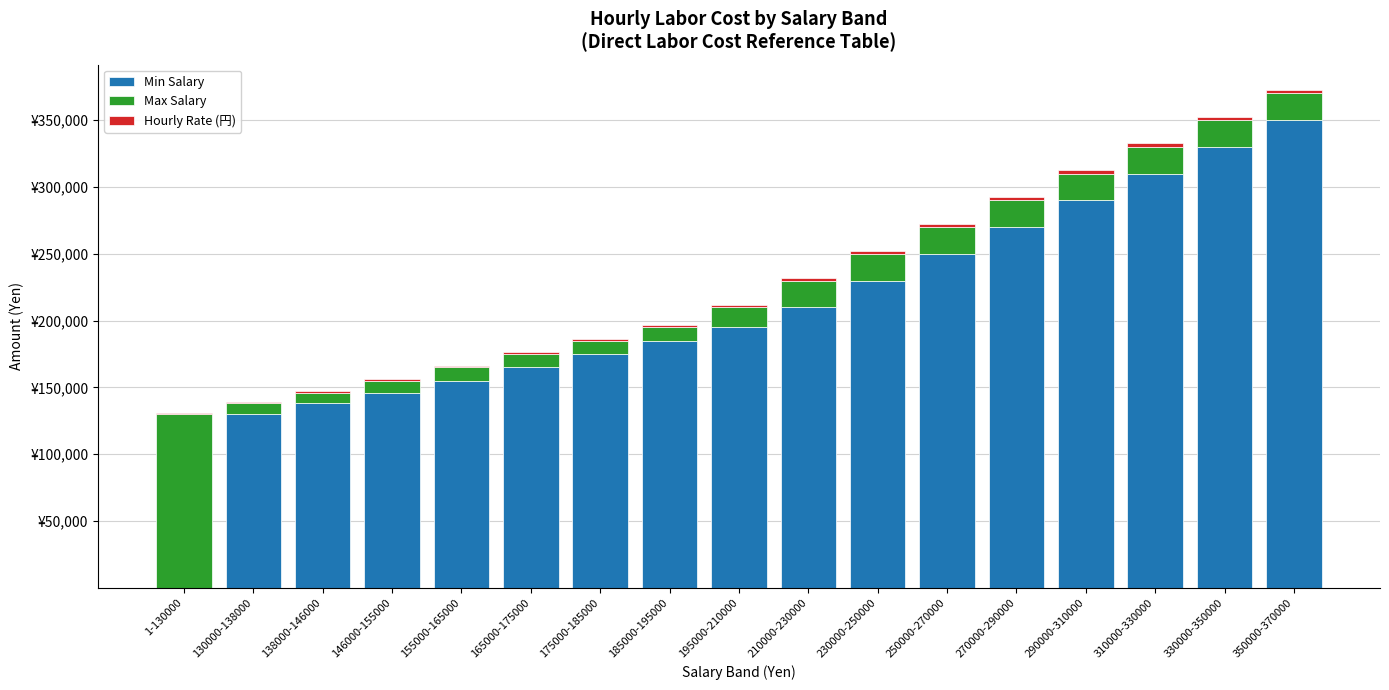

Does the chart contain stacked bars?

Yes